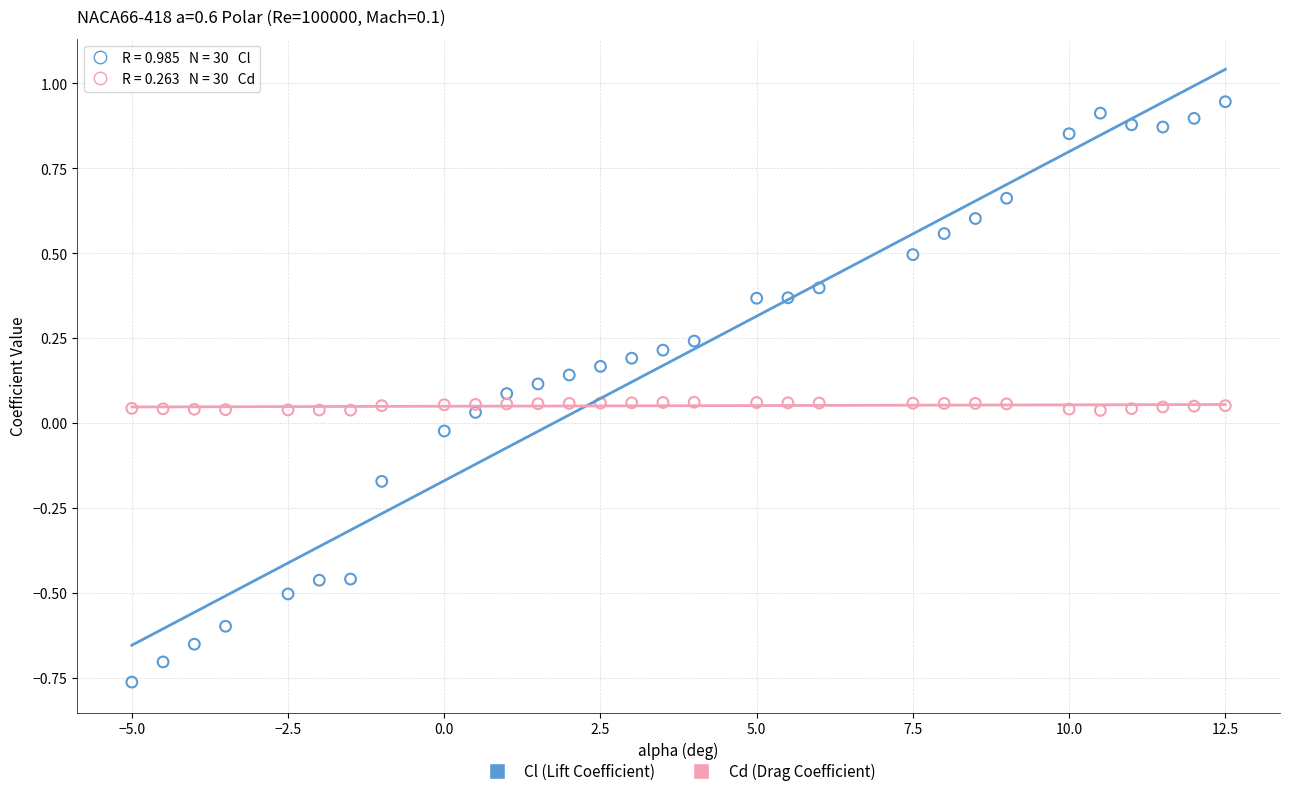

Which series has the largest Y range (max minus min)?

Cl (Lift Coefficient)